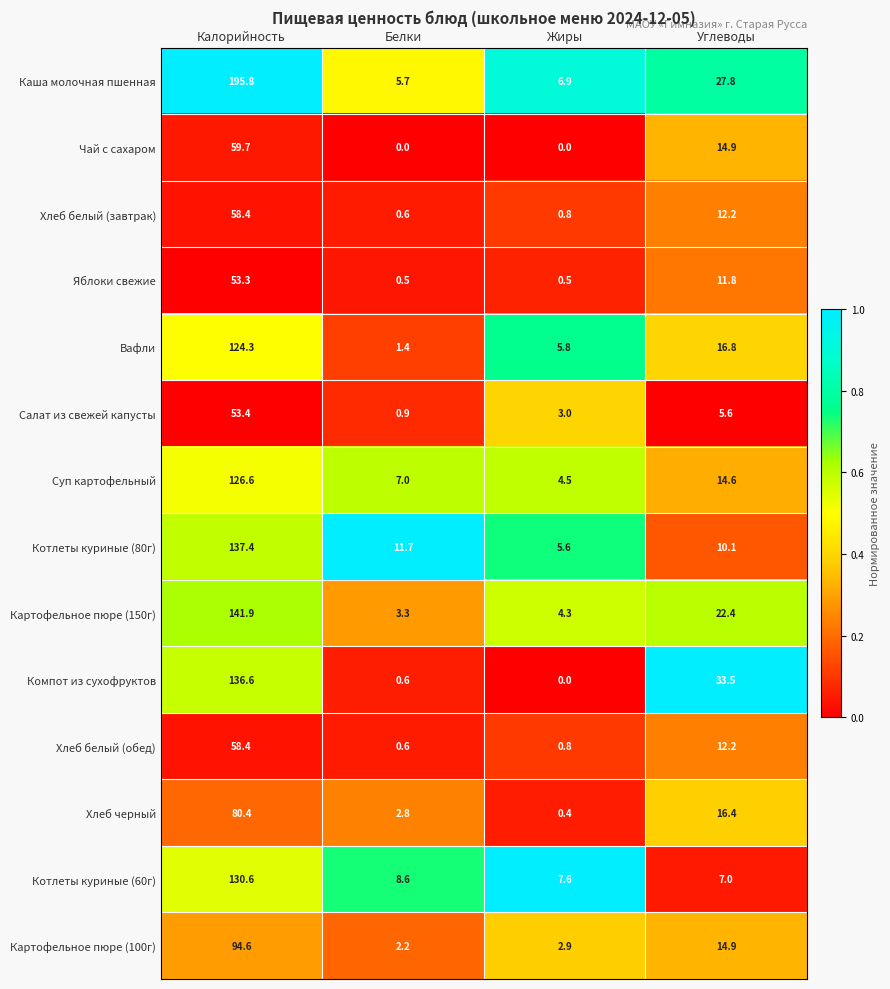

Which category has the lowest value in the Картофельное пюре (100г) series?

Белки